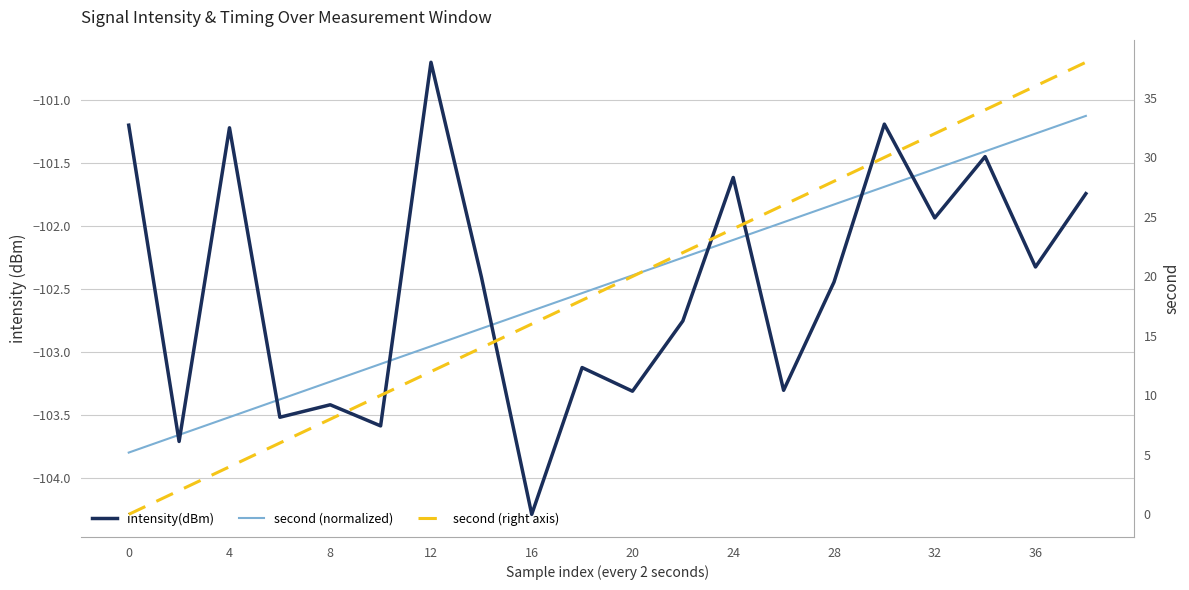

Reading left to right, transcribe all the data shown in this chart.

intensity(dBm): -101.2	-103.7	-101.2	-103.5	-103.4	-103.6	-100.7	-102.4	-104.3	-103.1	-103.3	-102.8	-101.6	-103.3	-102.4	-101.2	-101.9	-101.4	-102.3	-101.7
second (normalized): -103.8	-103.7	-103.5	-103.4	-103.2	-103.1	-103.0	-102.8	-102.7	-102.5	-102.4	-102.3	-102.1	-102.0	-101.8	-101.7	-101.5	-101.4	-101.3	-101.1
second (right axis): 0.0	2.0	4.0	6.0	8.0	10.0	12.0	14.0	16.0	18.0	20.0	22.0	24.0	26.0	28.0	30.0	32.0	34.0	36.0	38.0